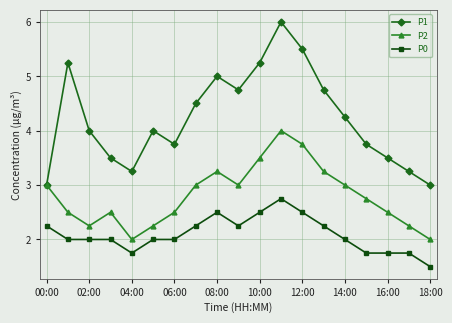

True or false: P2 has more than 0 interior local peaks.

True